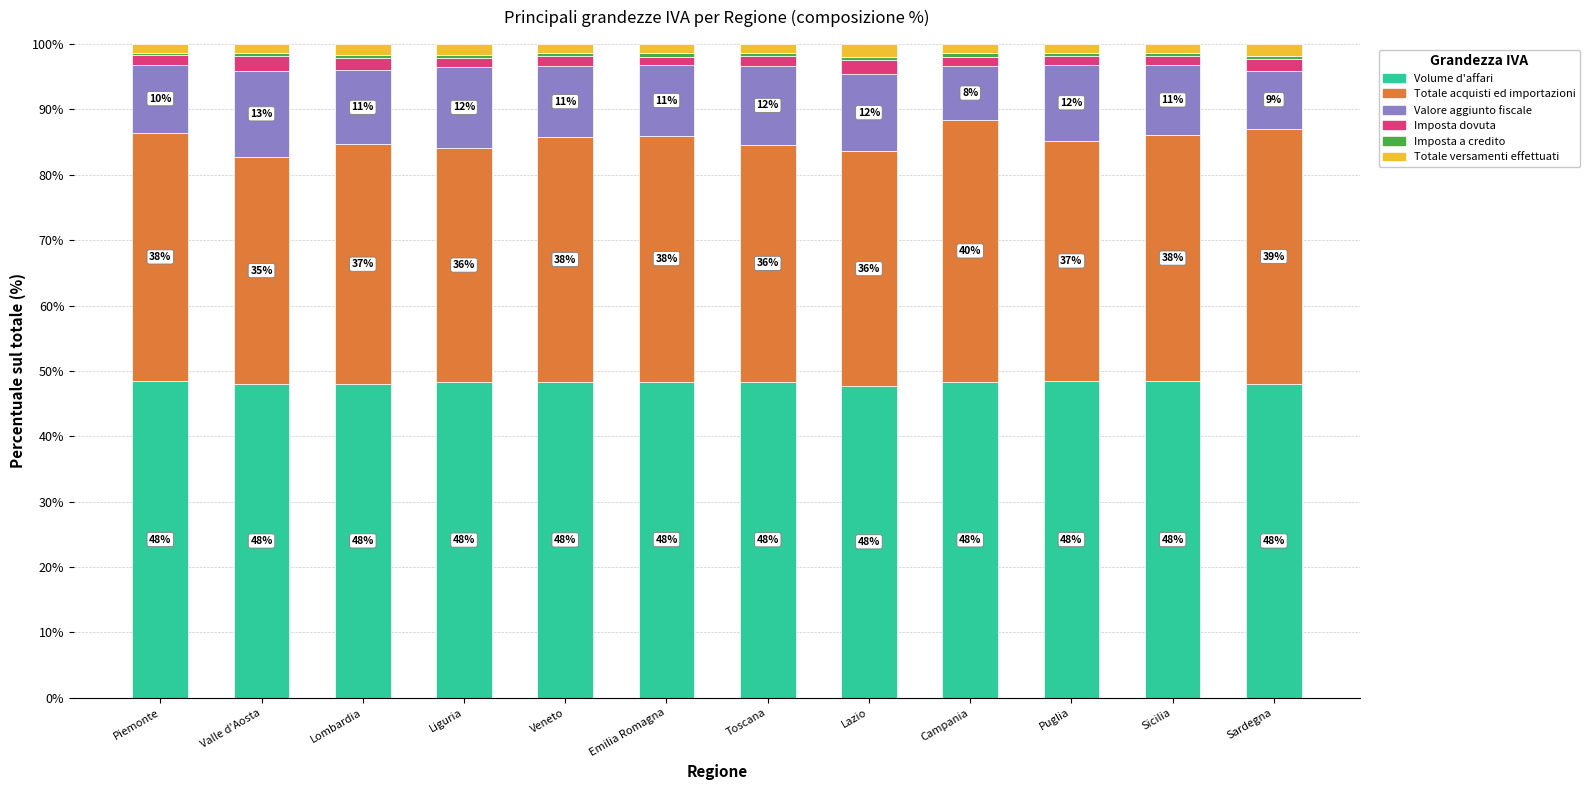

What is the total value across all series at Sicilia?

100.0